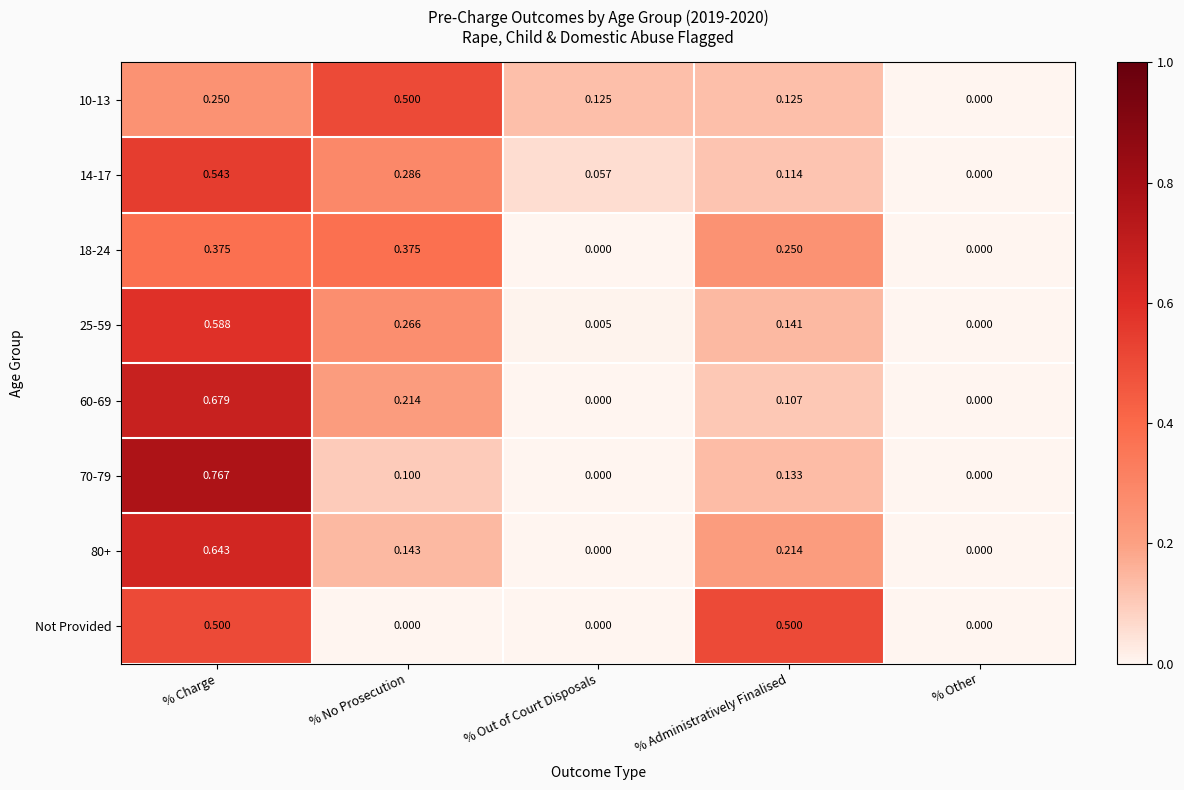

What is the spread (max minus min) of values at % No Prosecution?

0.5